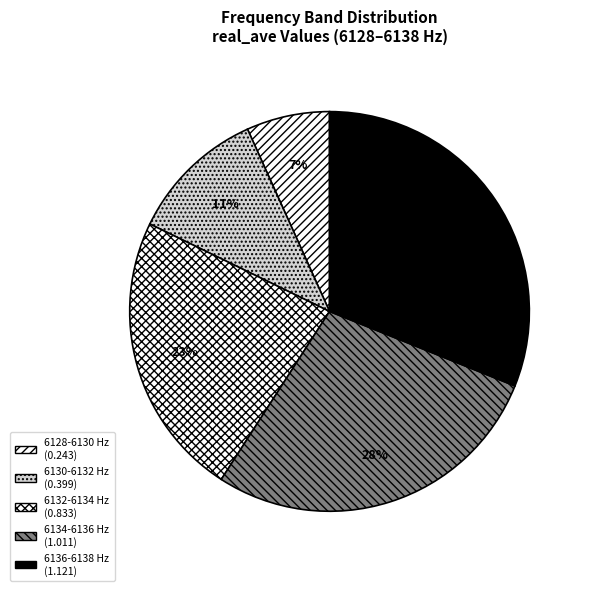

The 6128-6130 slice represents 1% of the pie. True or false?

False